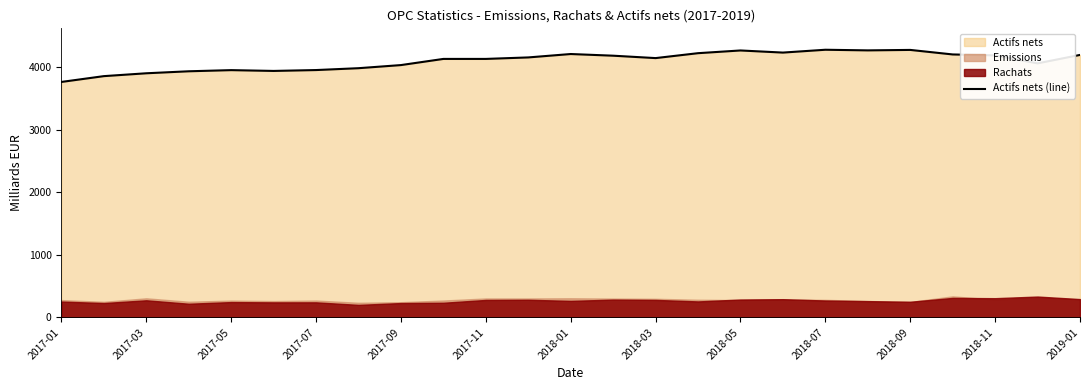

Which category has the lowest value in the Actifs nets (line) series?

2017-01